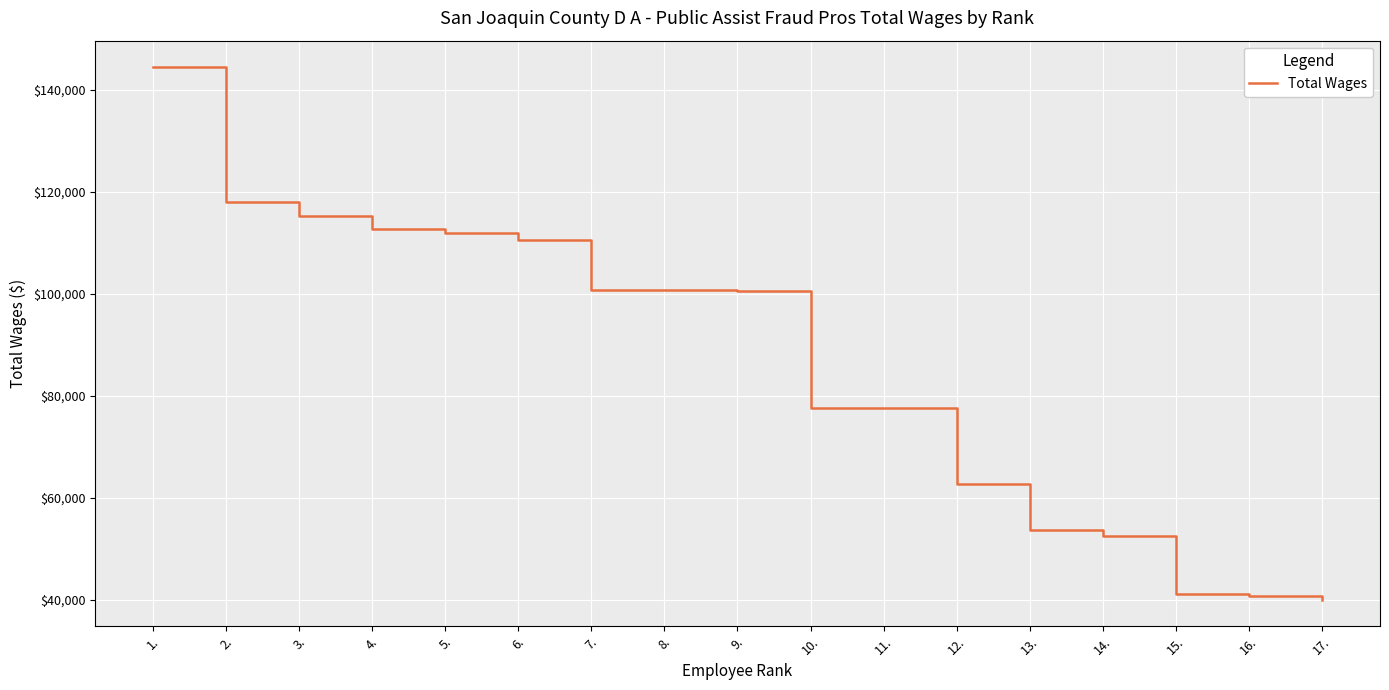

What is the difference between the maximum and minimum values?

104435